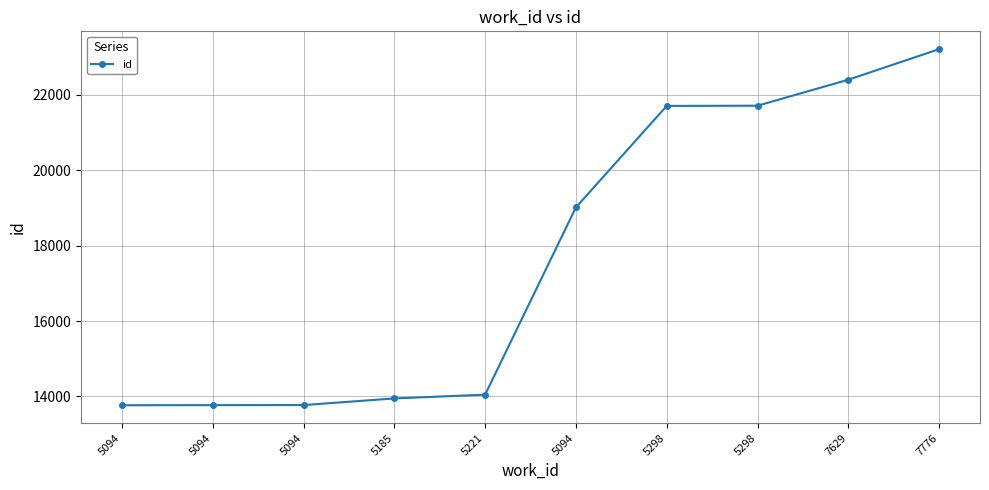

What is the value of the 9th point from the left?

22406